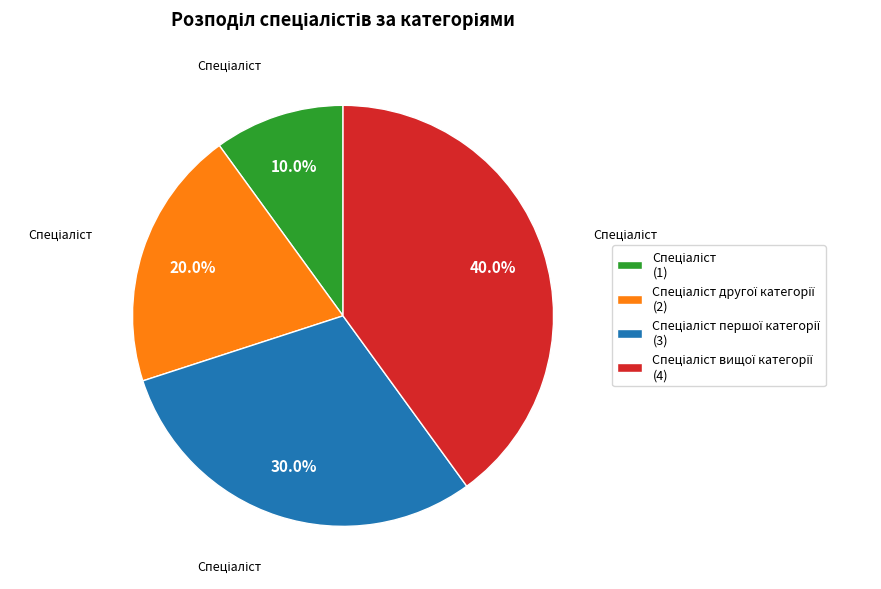

Does any single category account for the majority?

No